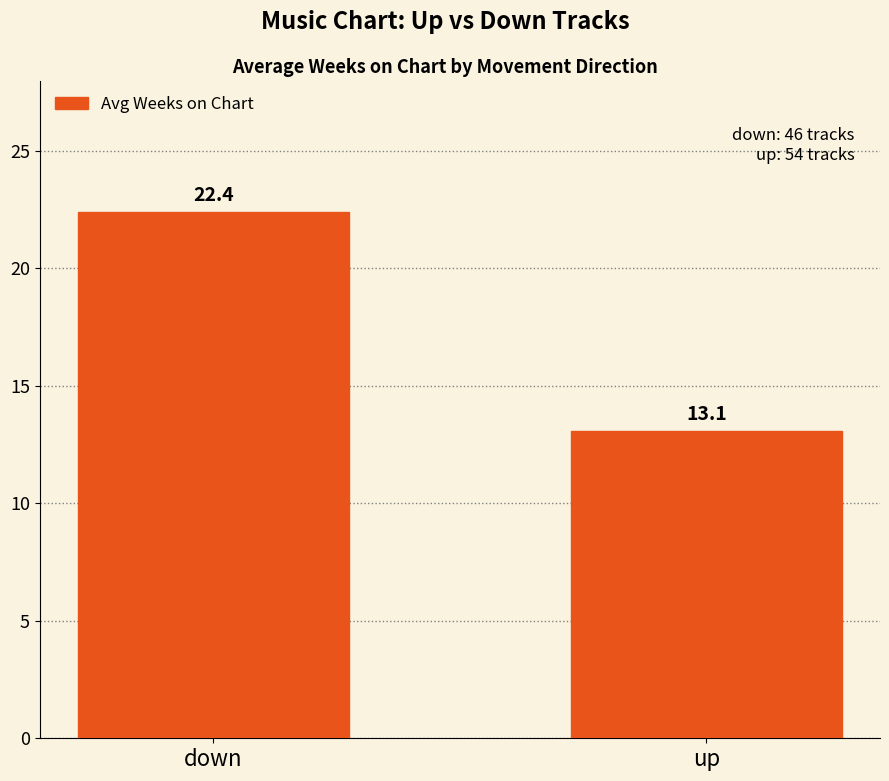

Where does the data first go above 22?

down